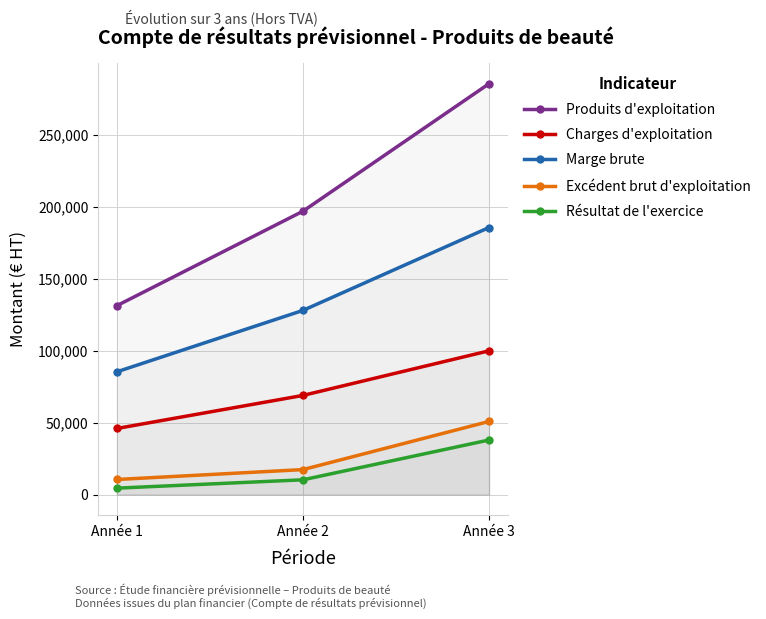

How many values in the Excédent brut d'exploitation series are below 17387?

1